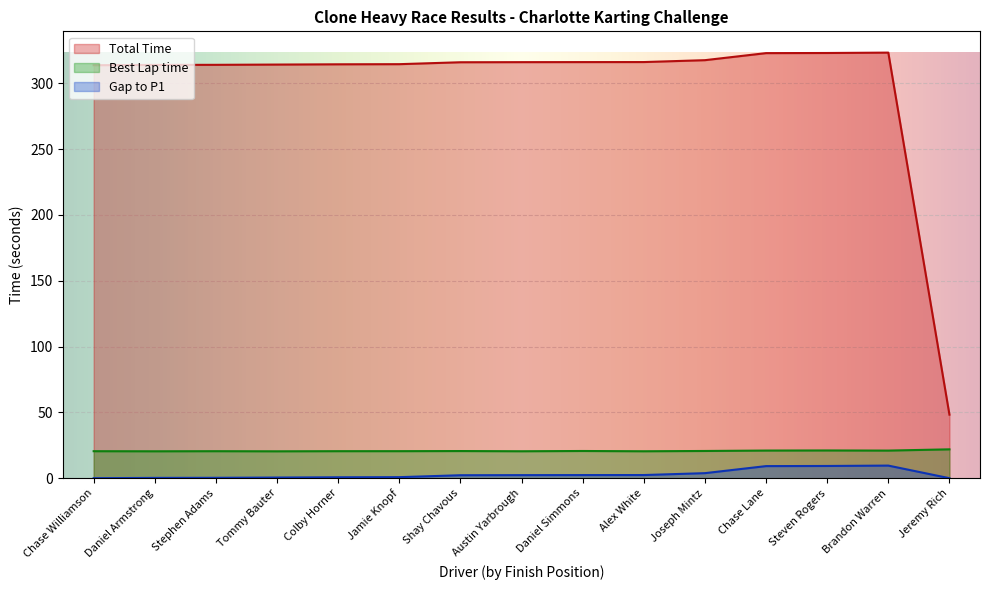

What position from the left is Steven Rogers?

13